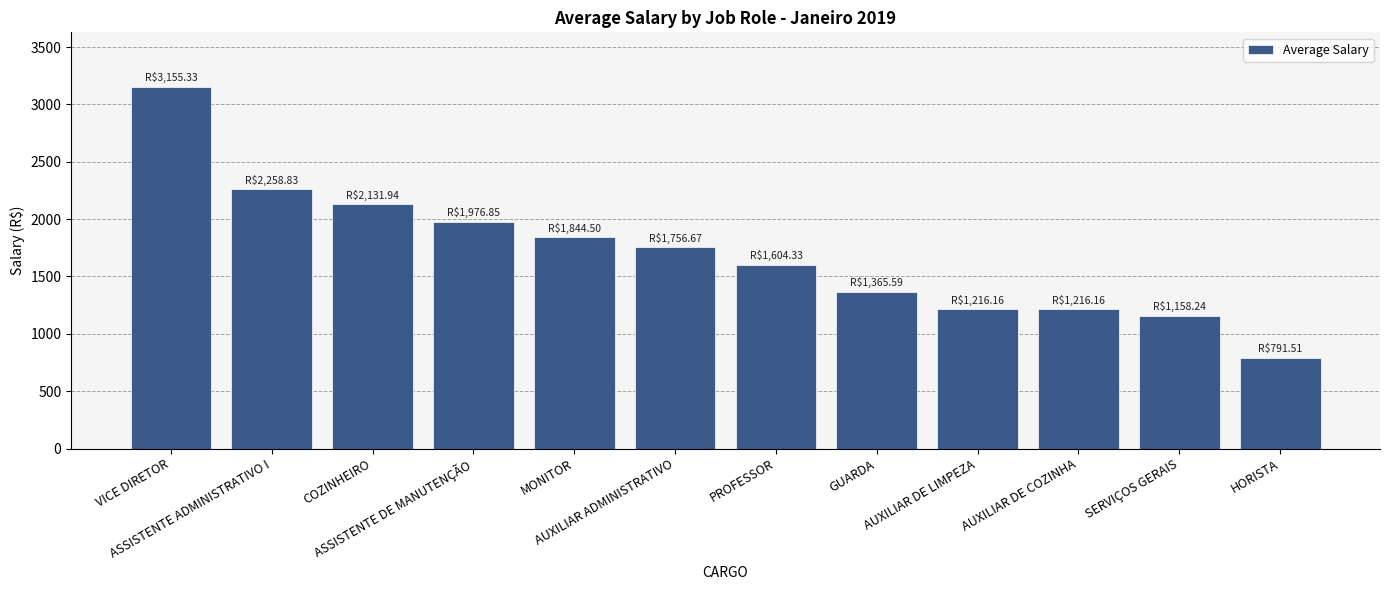

What is the maximum value shown in the chart?

3155.3